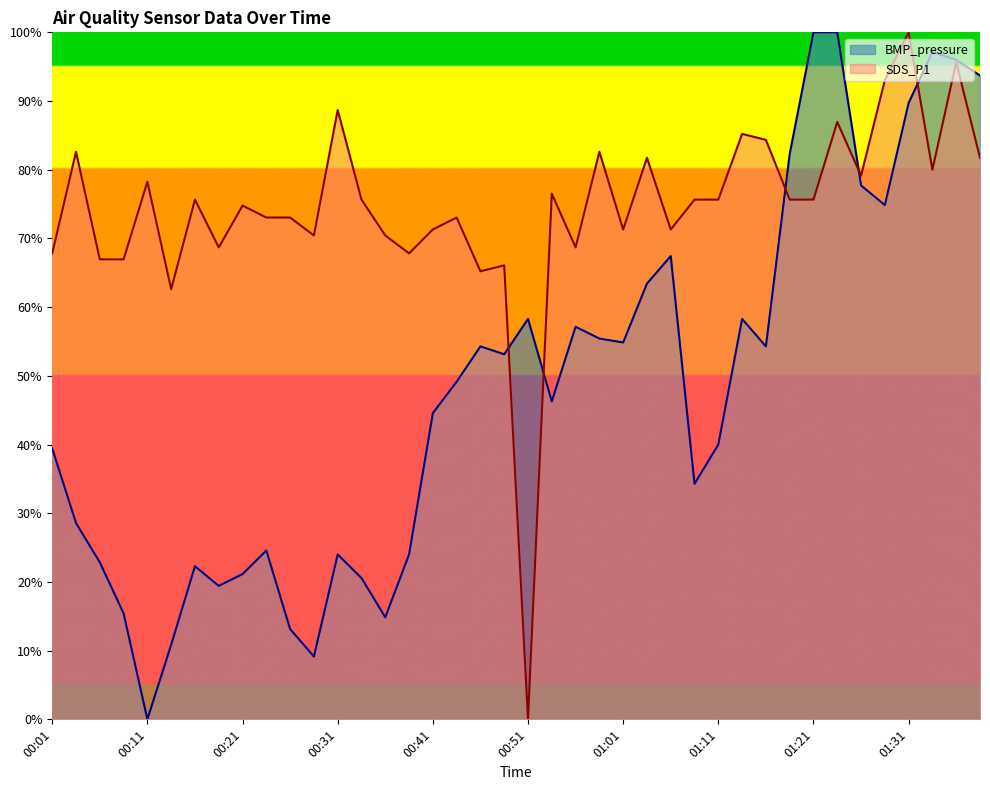

Where is the first local minimum for BMP_pressure?

00:11